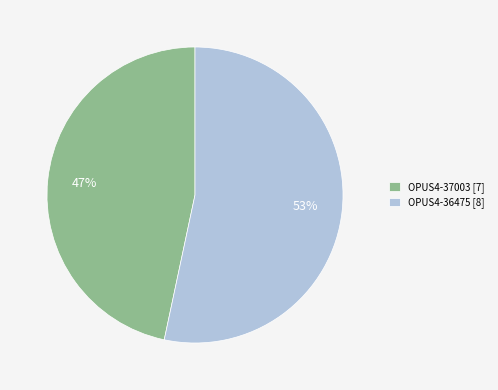

To the nearest percent, what percentage of the pie is OPUS4-37003?

47%